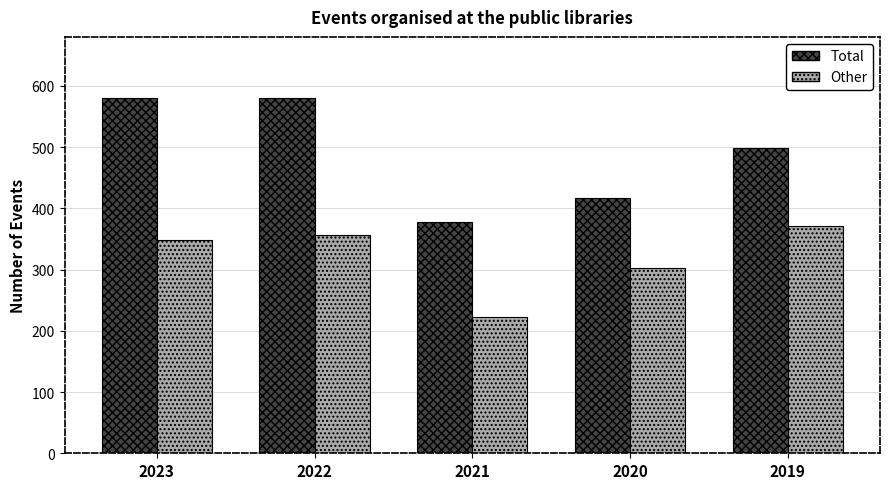

What is the sum of the Other values at 2022 and 2023?

706